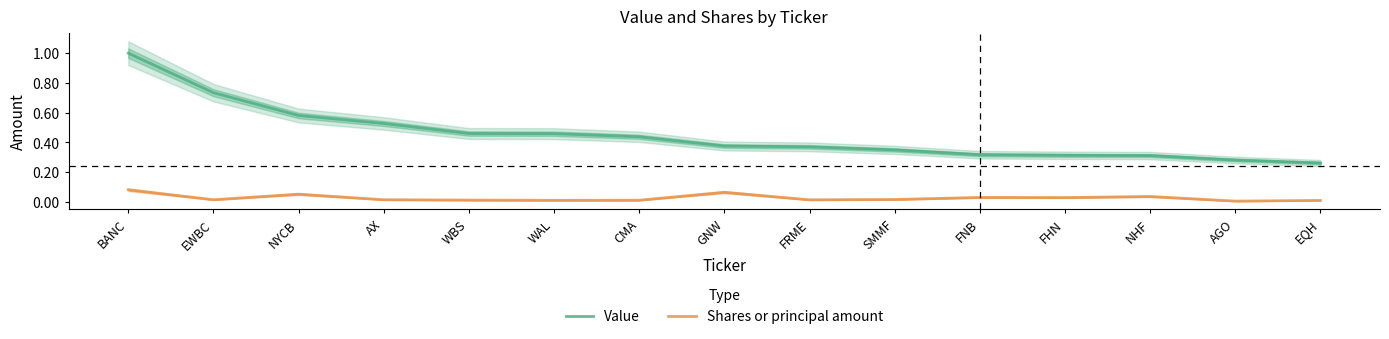

How many interior local peaks does the Shares or principal amount series have?

4